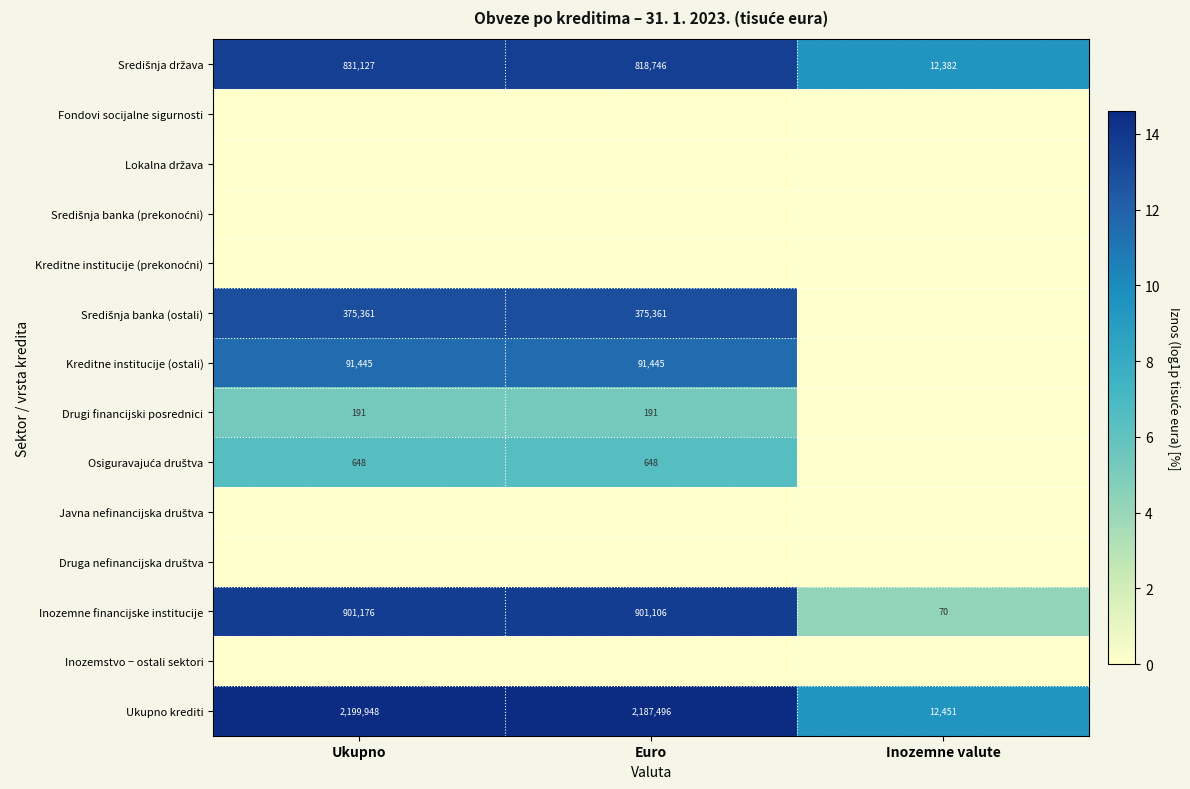

Is it true that Inozemne financijske institucije equals 44 at Inozemne valute?

False